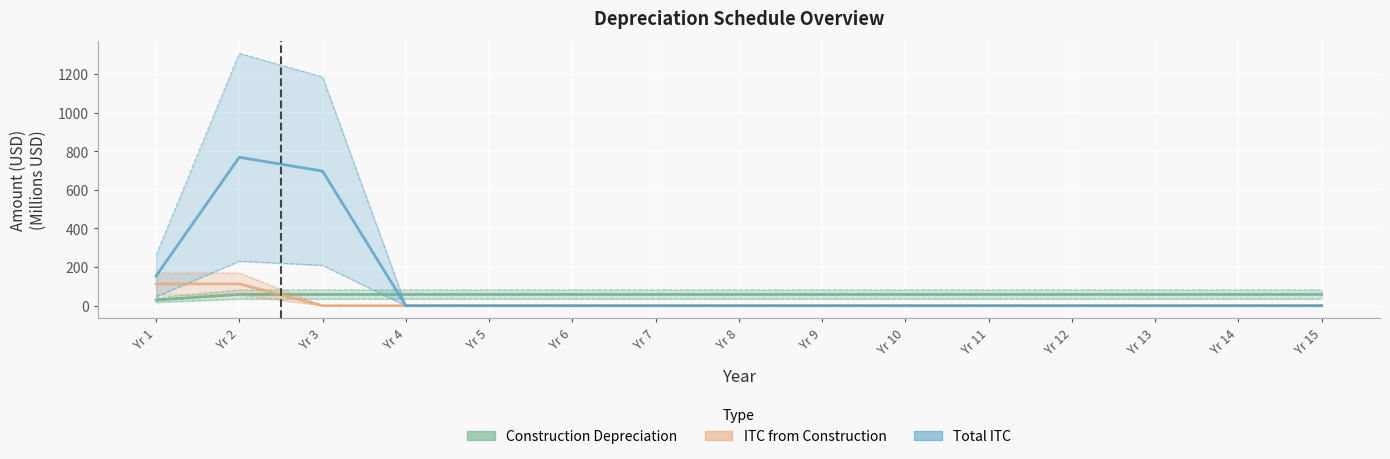

Is it true that Construction Depreciation equals 21.5 at Yr 6?

False